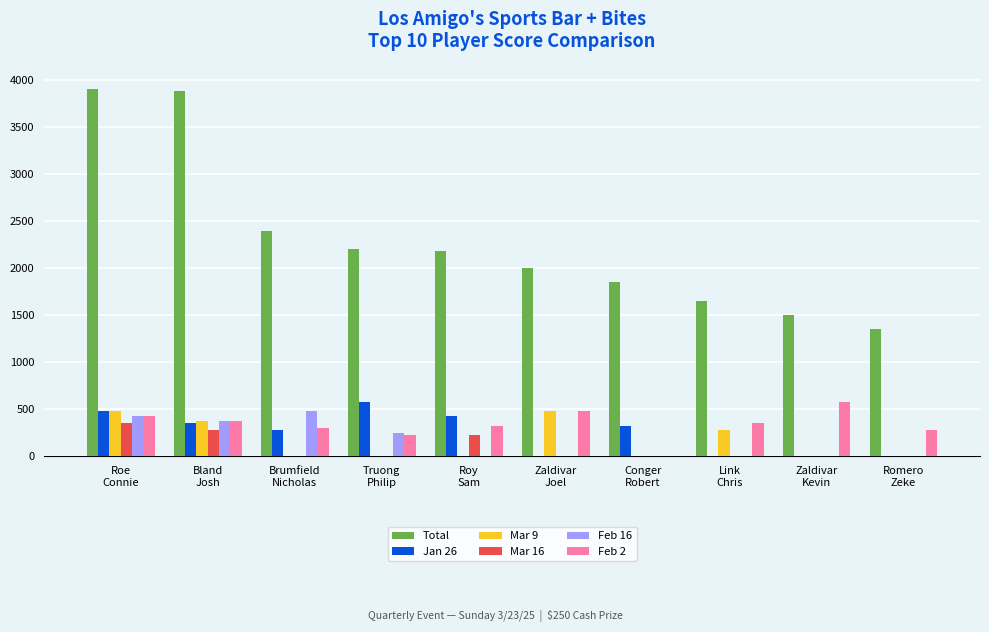

The value of Total at Roy
Sam is 520. True or false?

False